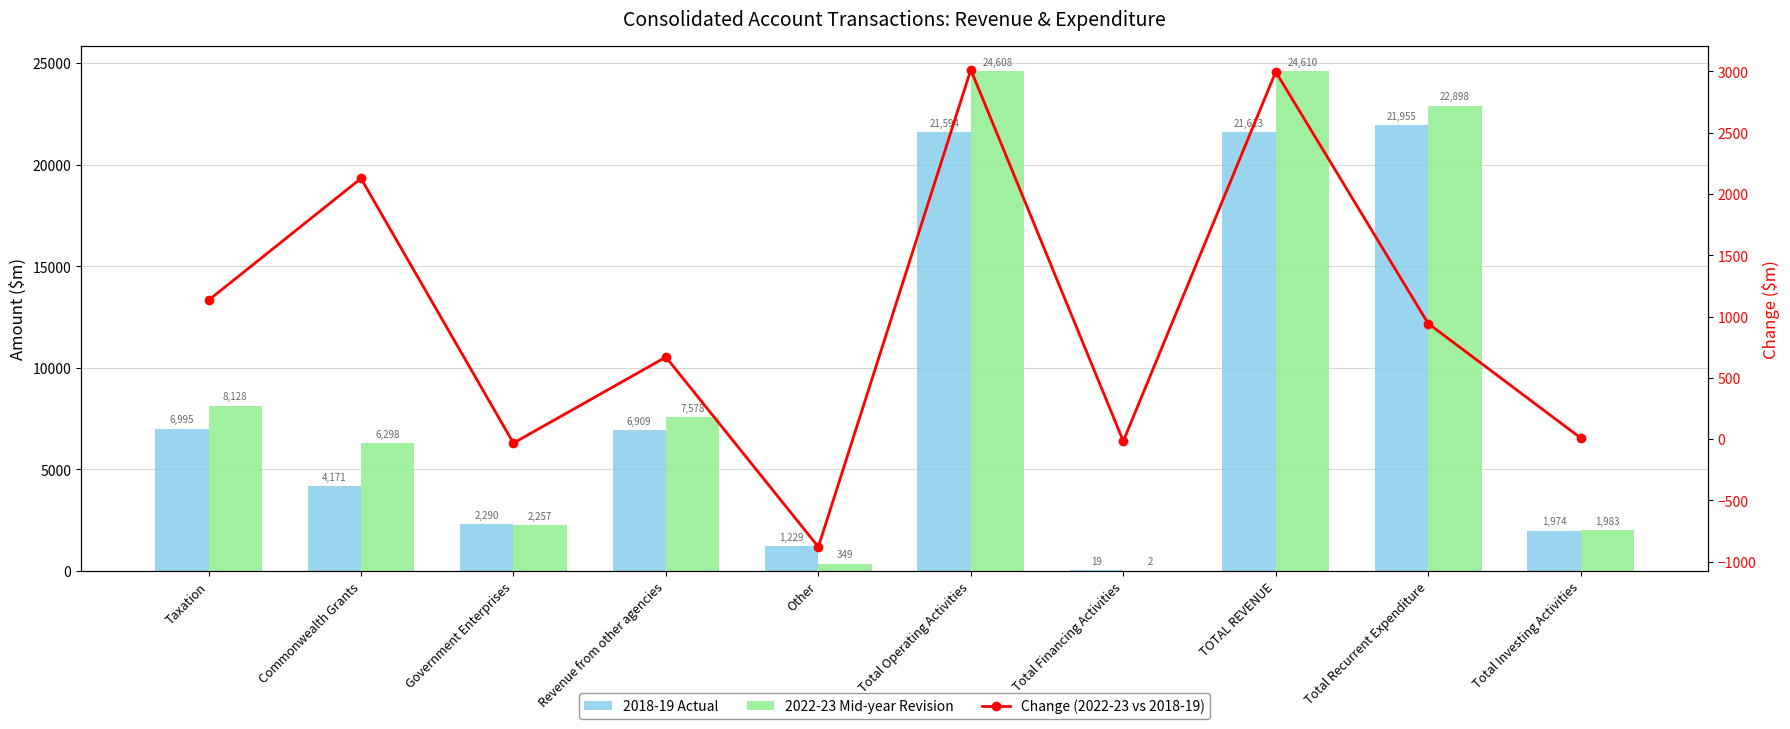

What is the value of the 2018-19 Actual bar at the 1st from the left?

6995